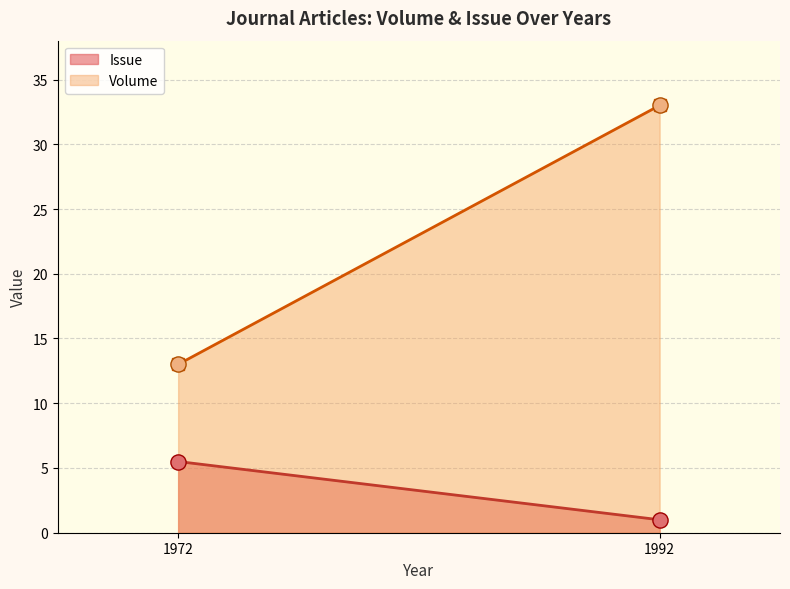

At how many categories does at least one series exceed 22?

1